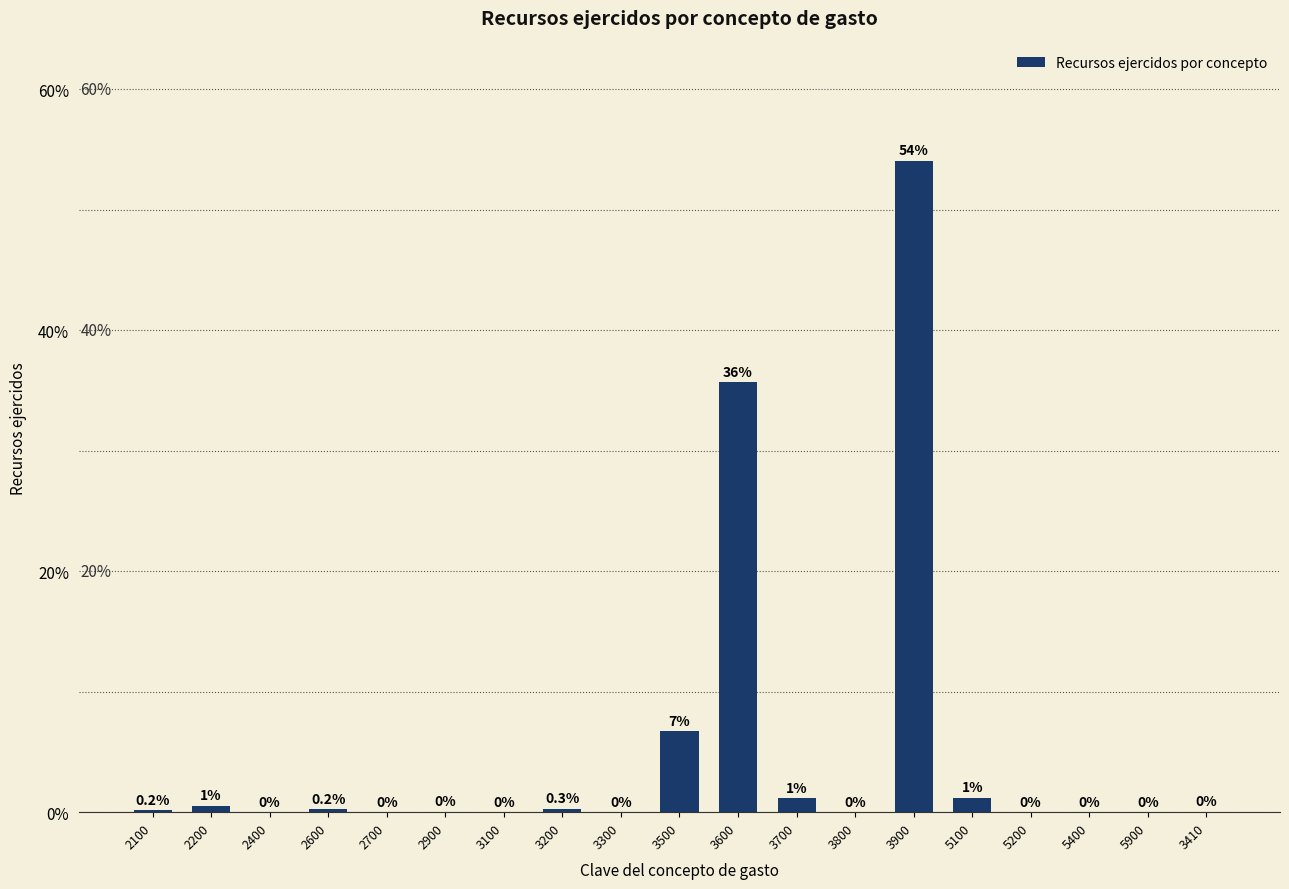

Which label corresponds to the largest value in the chart?

3900